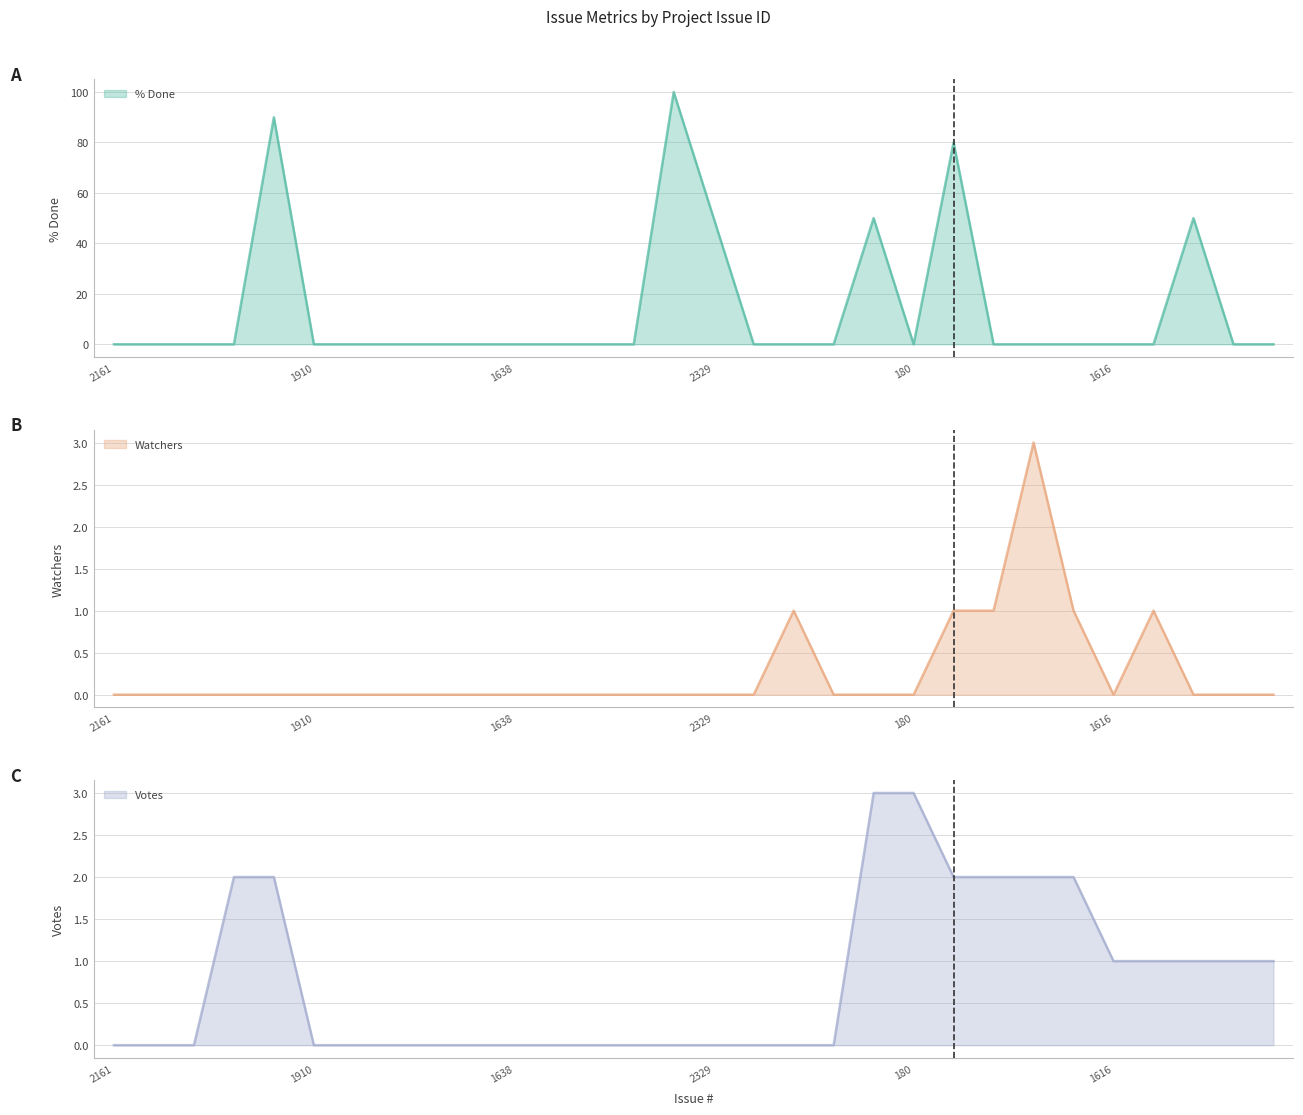

At which category does % Done reach its first local peak?

2098